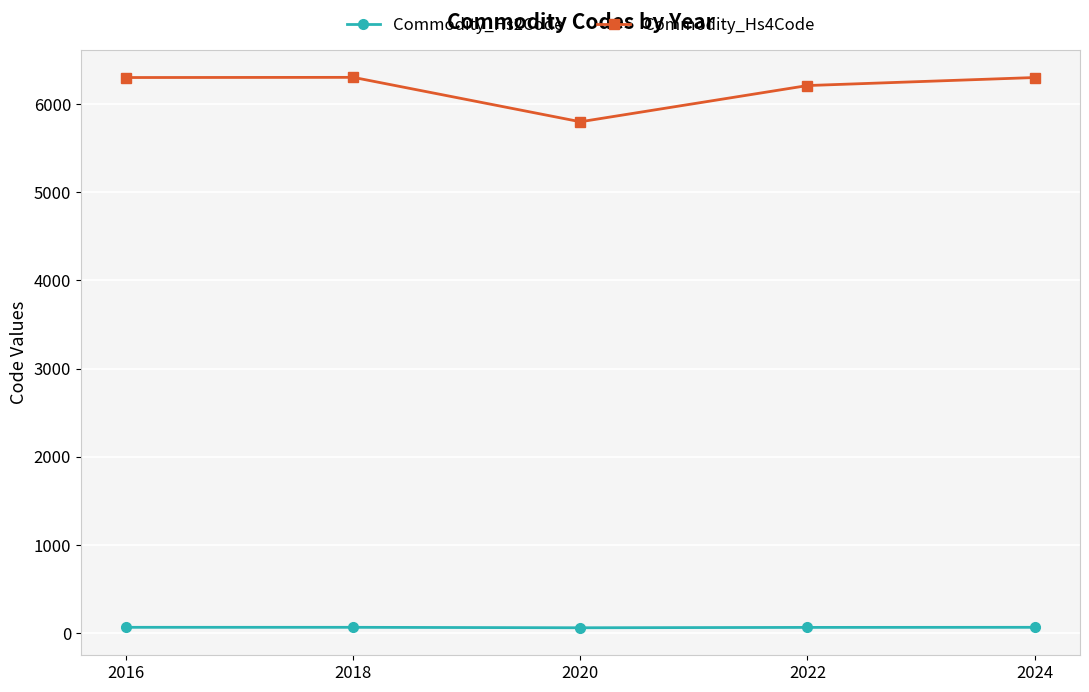

What is the approximate value of Commodity_Hs4Code at 2018, to the nearest 50?

6300